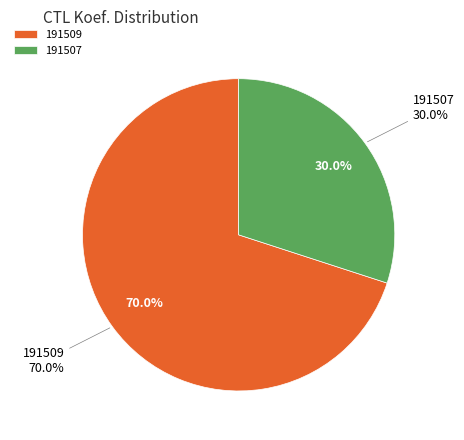

To the nearest percent, what is the combined percentage of 191507 and 191509?

100%